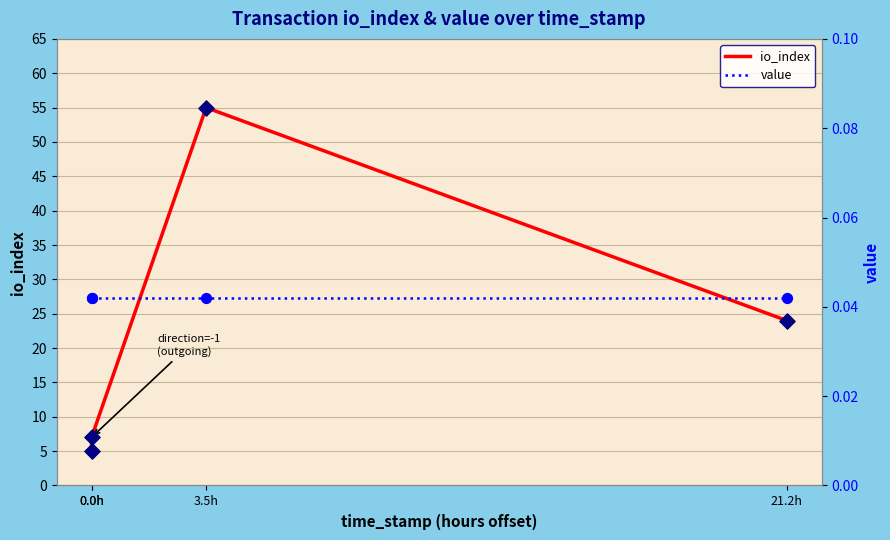

Which series contains the highest Y value?

io_index